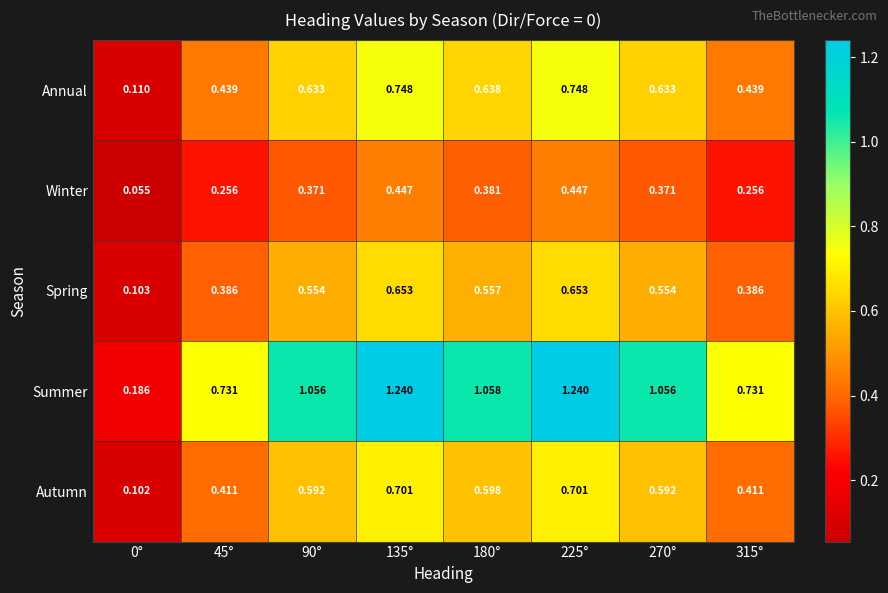

Which series has the largest total across all categories?

Summer